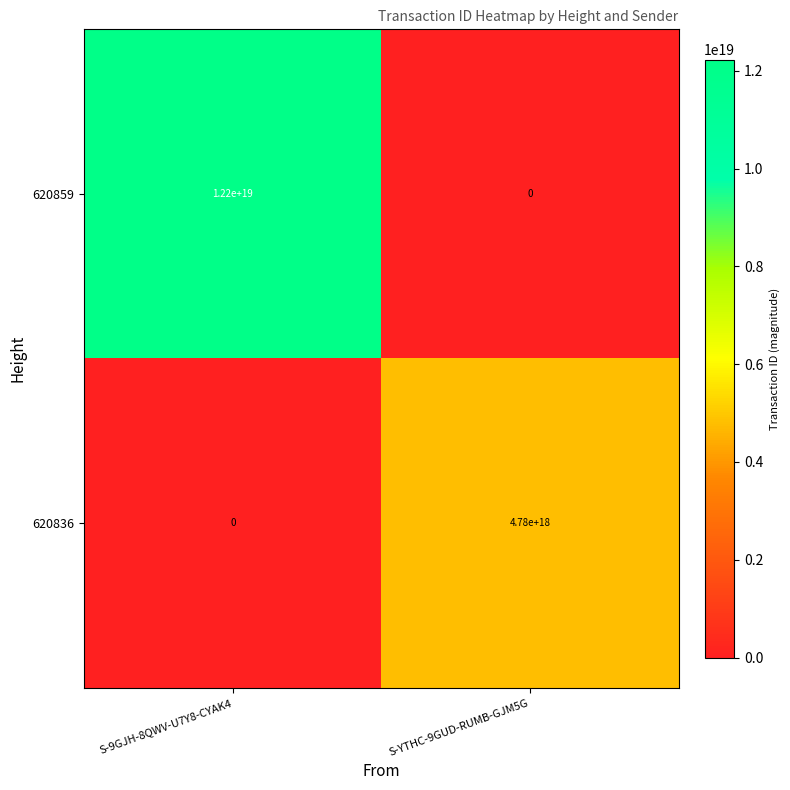

The value of 620859 at S-9GJH-8QWV-U7Y8-CYAK4 is 6163503297158018048. True or false?

False